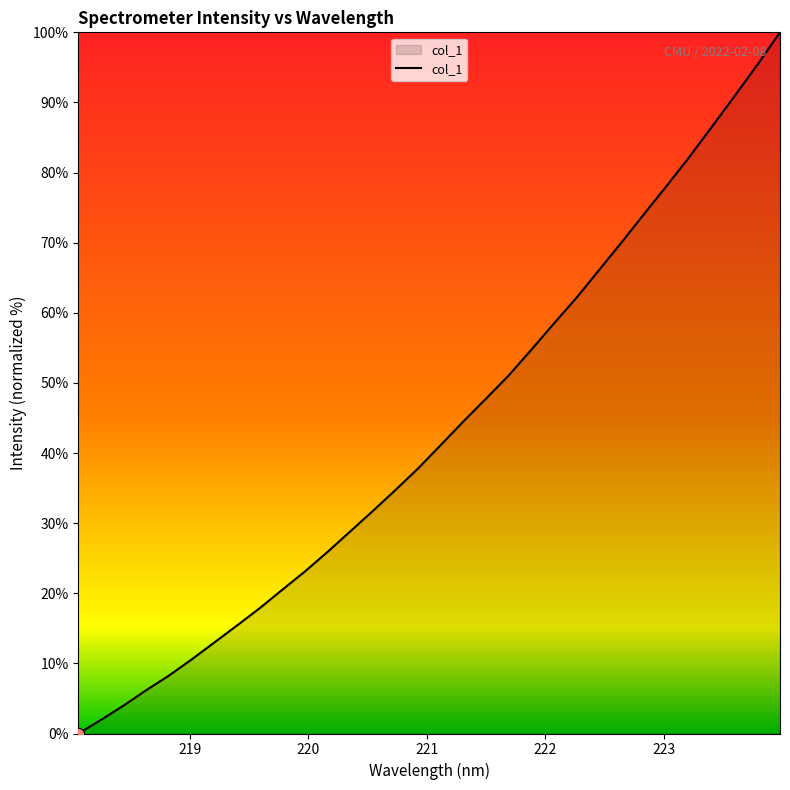

What is the difference between the maximum and minimum values?

100.0